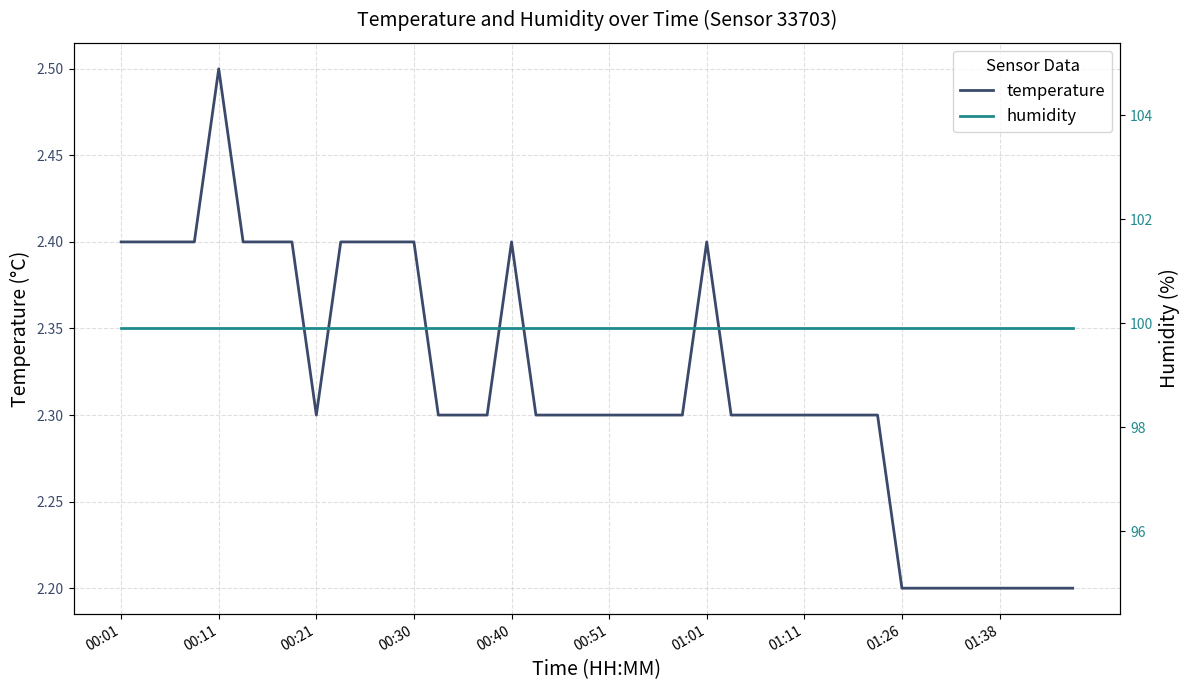

True or false: humidity has more than 0 points higher than both neighbors.

False